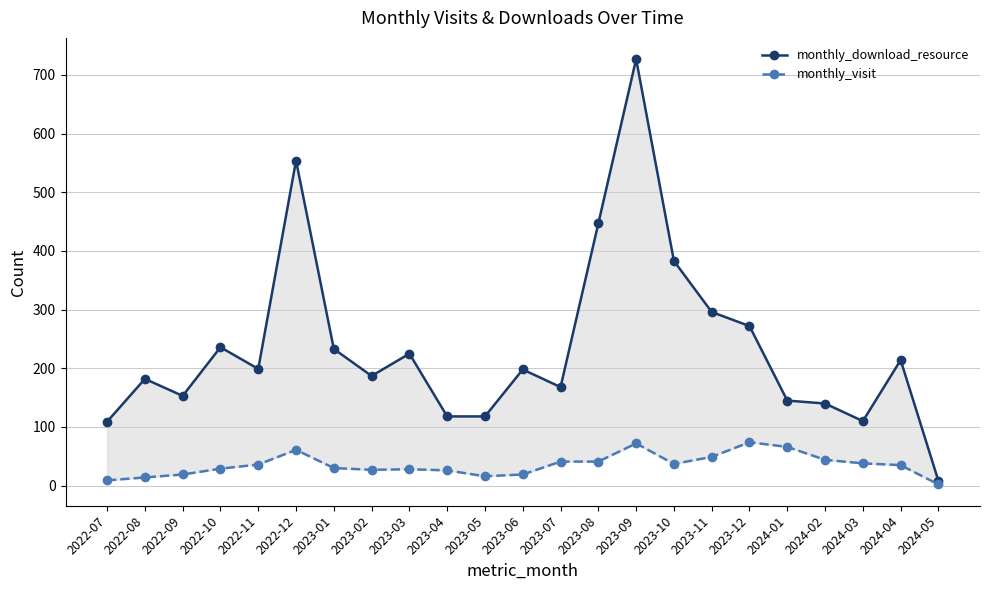

Where does the monthly_download_resource series first go above 198?

2022-10